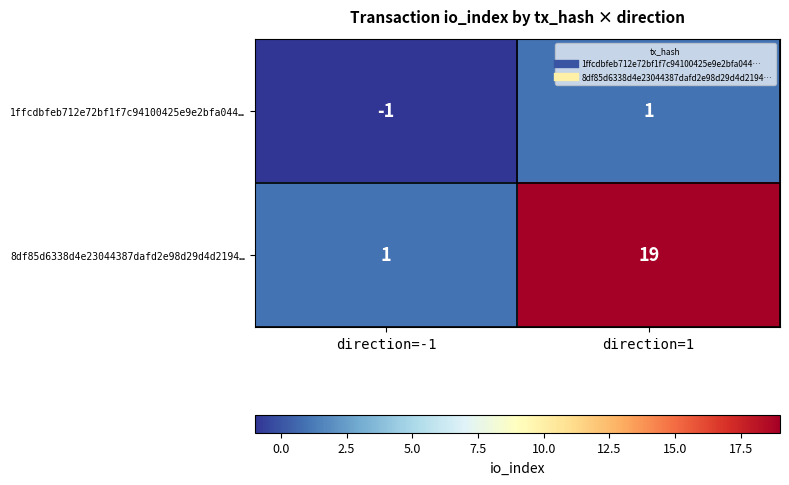

Between direction=-1 and direction=1, which series saw the biggest shift?

8df85d6338d4e23044387dafd2e98d29d4d2194…